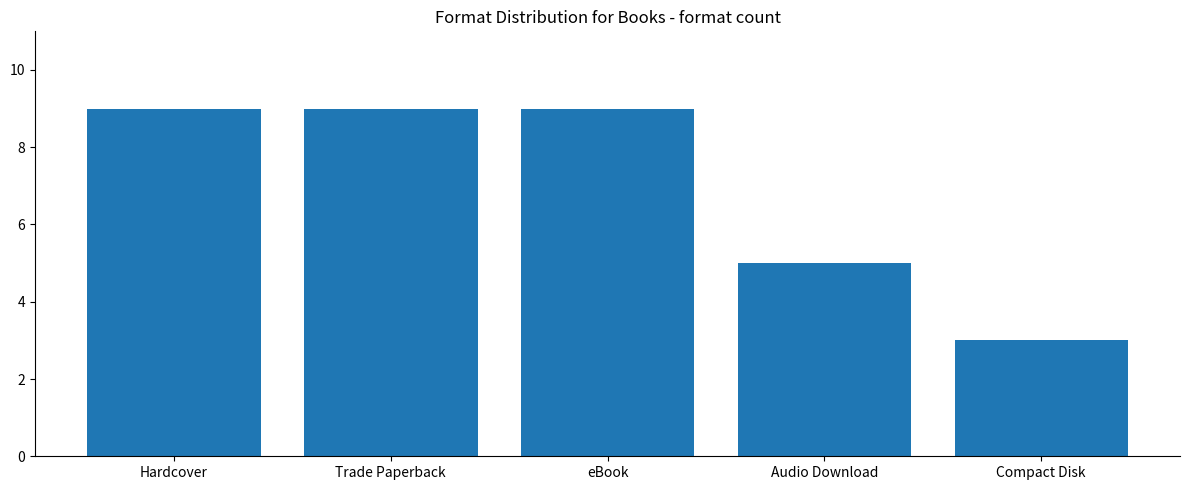

What is the smallest value displayed?

3